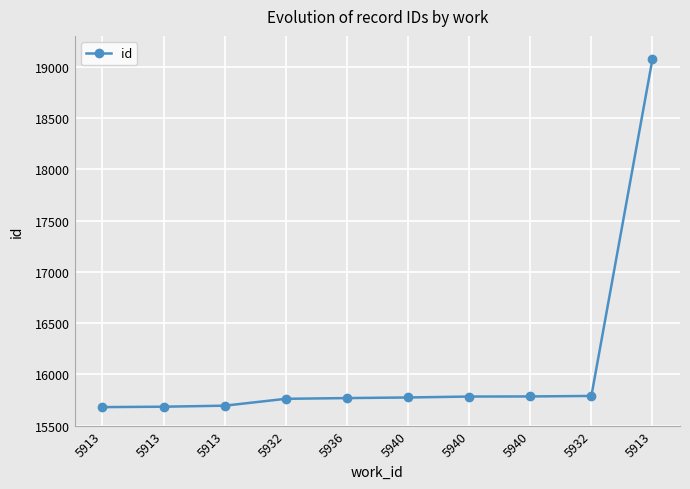

Count the number of data series in this chart.

1